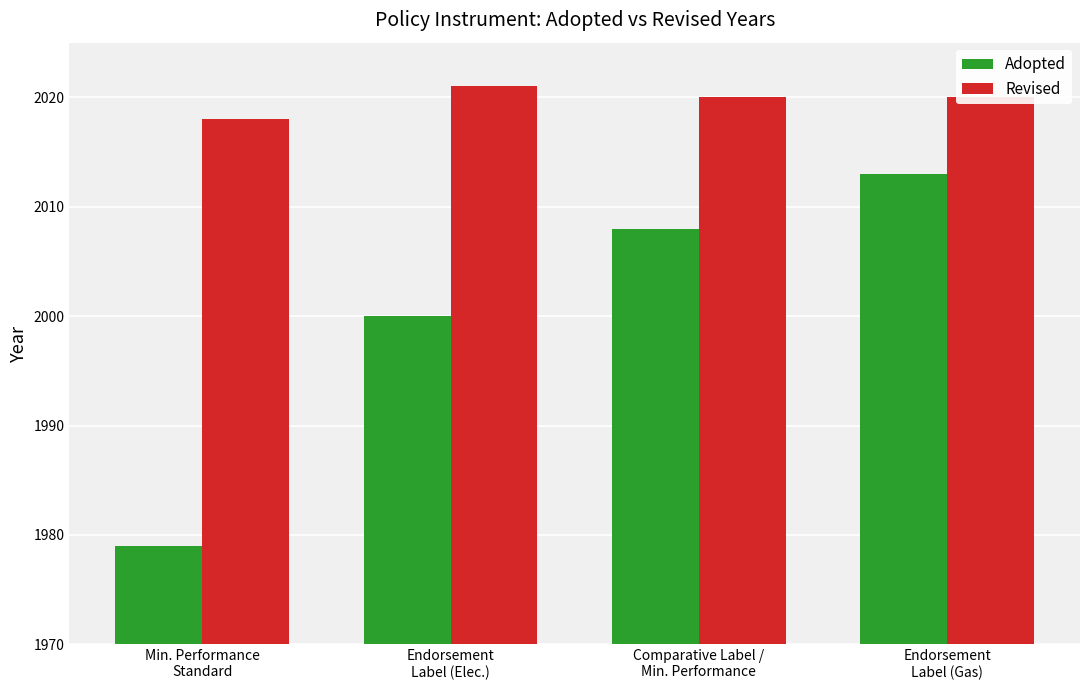

Is it true that Revised equals 1058 at Comparative Label /
Min. Performance?

False